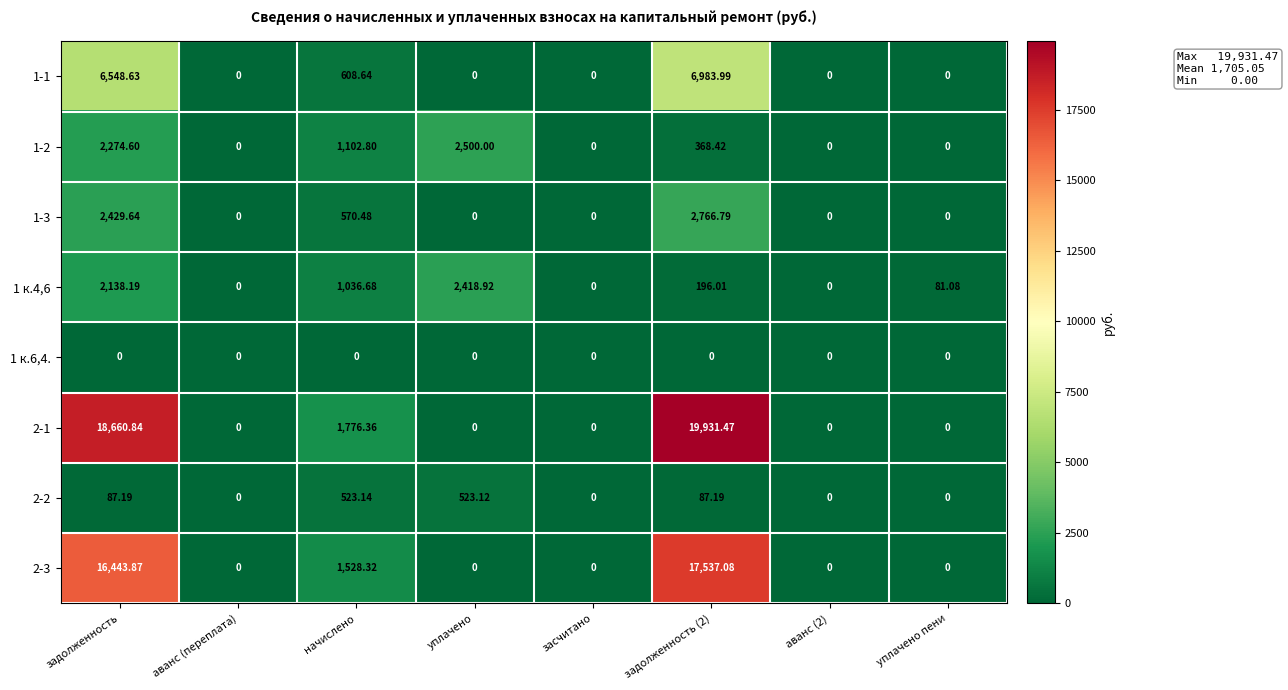

Where is 1-3 nearest to the value 1383?

начислено